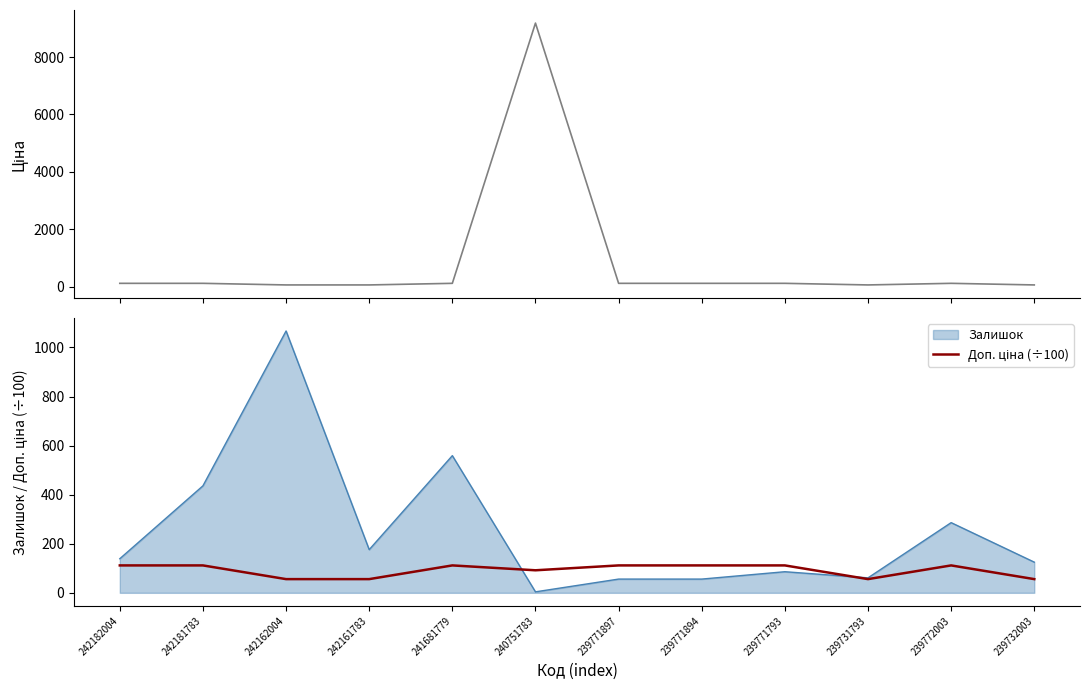

How many values in the Доп. ціна (÷100) series are below 111?

5